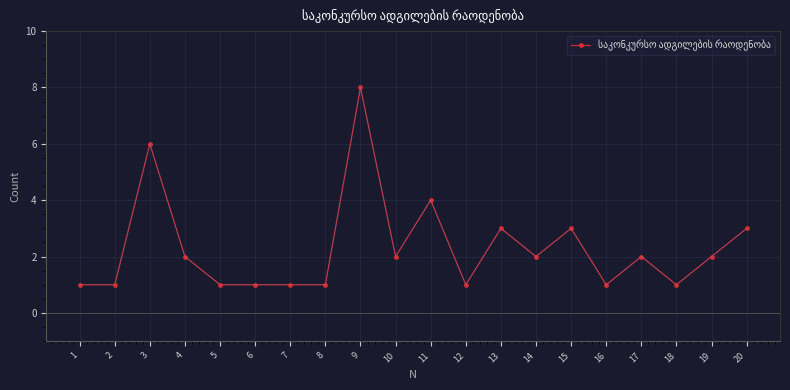

What is the value of the 14th point from the left?

2